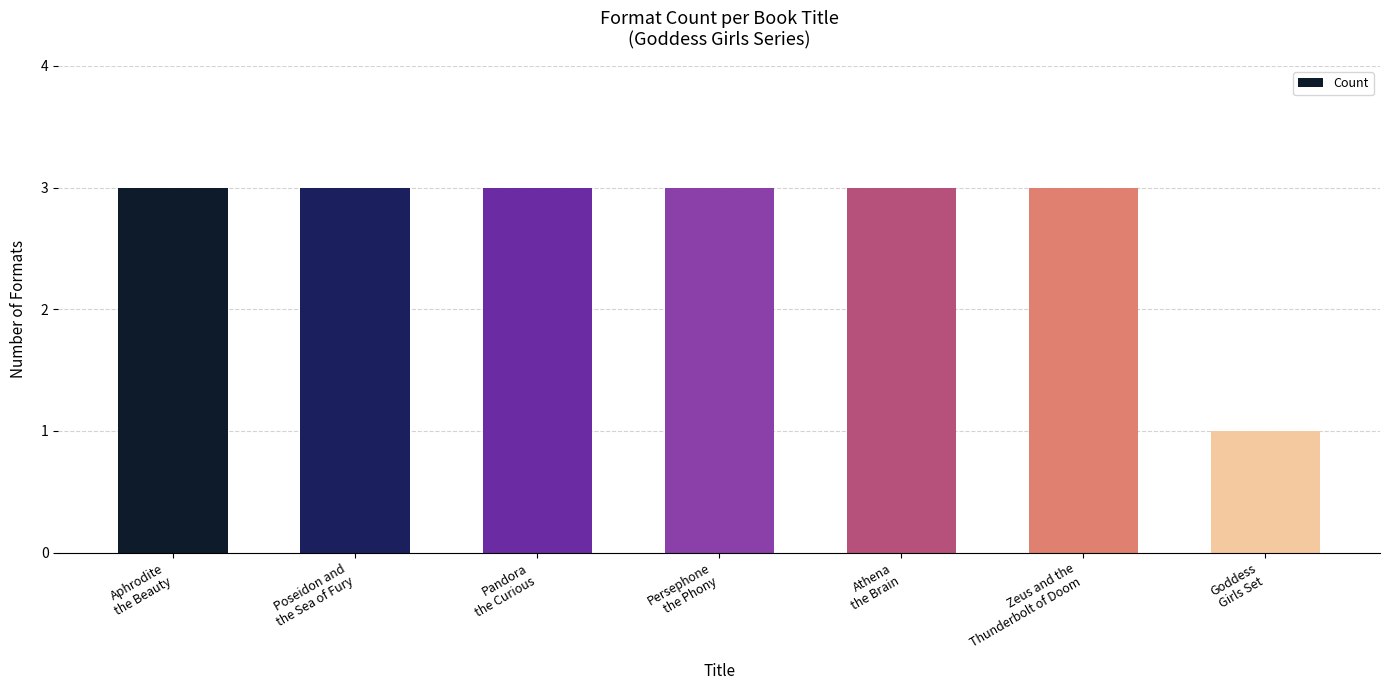

At which category does the chart reach its minimum across all series?

Goddess
Girls Set